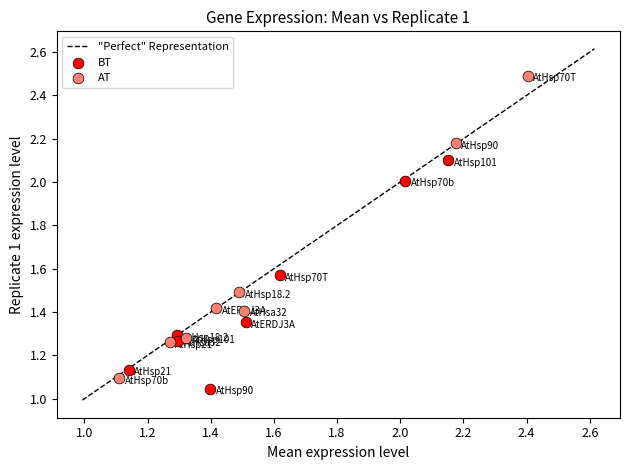

Which series has the largest Y range (max minus min)?

AT